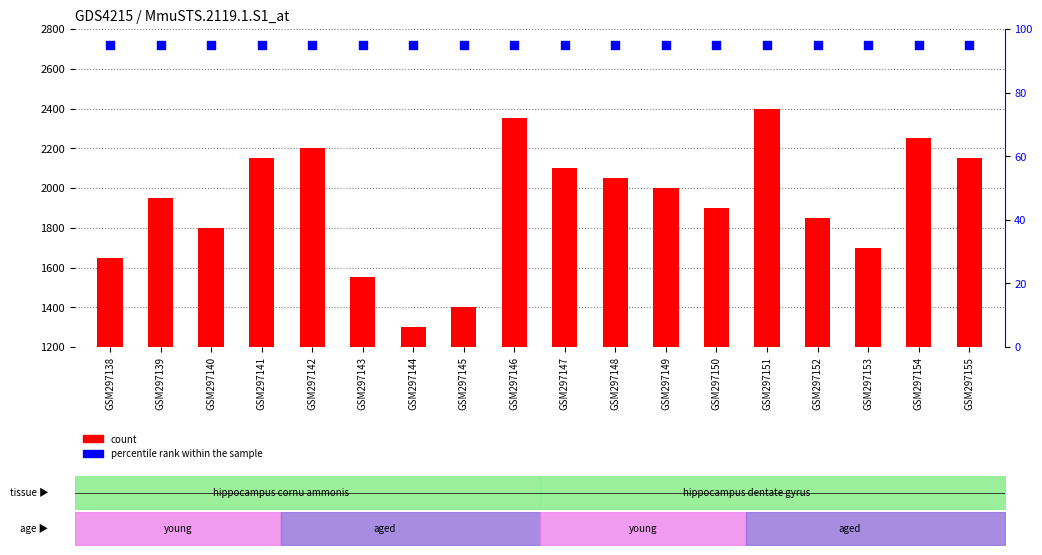

At which category is the sum across all series the highest?

GSM297151